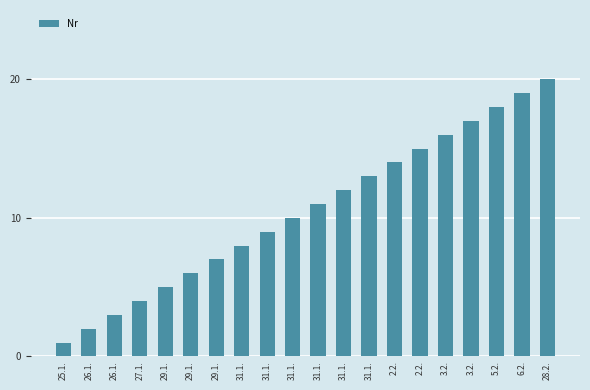

How many categories are shown in the chart?

20